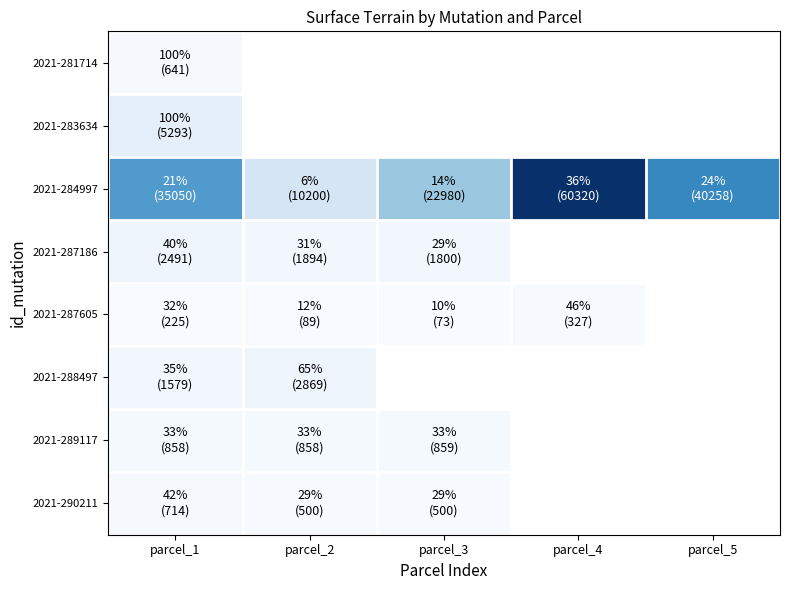

Which series changed the most between parcel_4 and parcel_5?

2021-284997